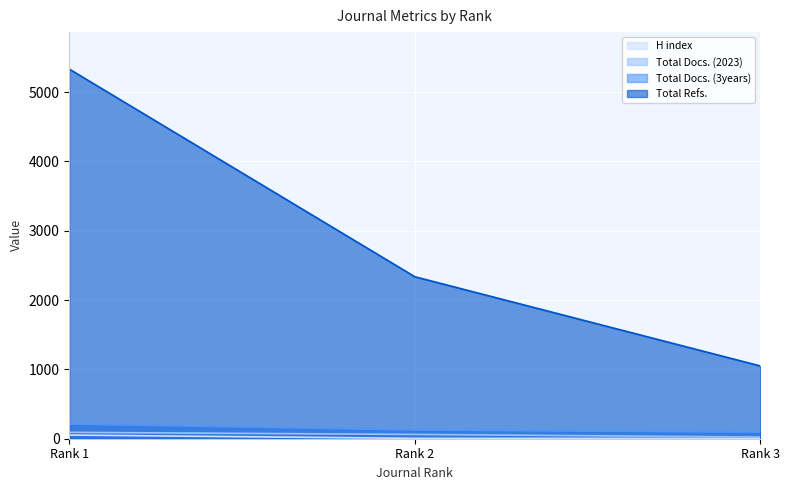

What is the sum of all Total Docs. (2023) values?

178